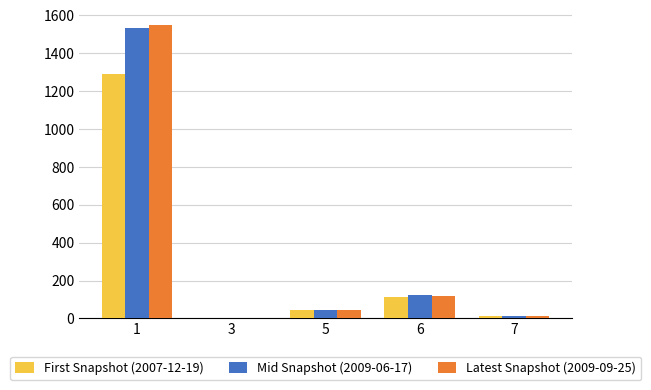

Between 1 and 6, which series saw the biggest shift?

Latest Snapshot (2009-09-25)